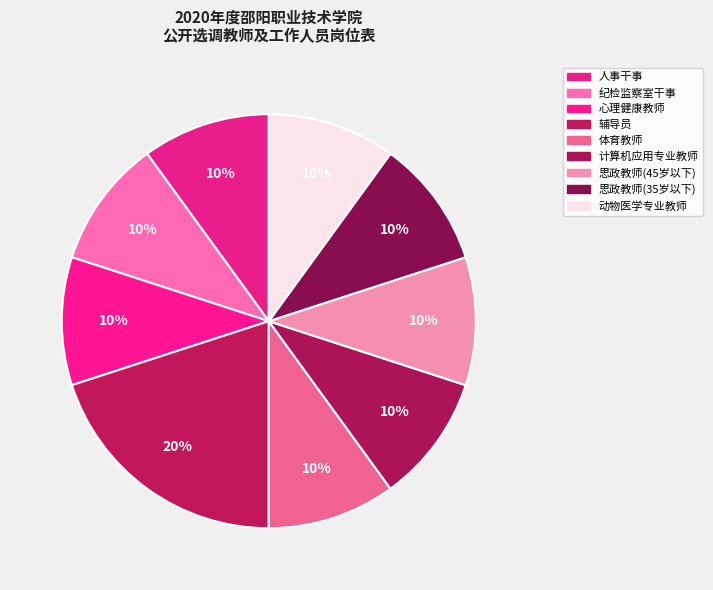

Rank the categories by value from highest to lowest.

辅导员, 人事干事, 纪检监察室干事, 心理健康教师, 体育教师, 计算机应用专业教师, 思政教师(45岁以下), 思政教师(35岁以下), 动物医学专业教师